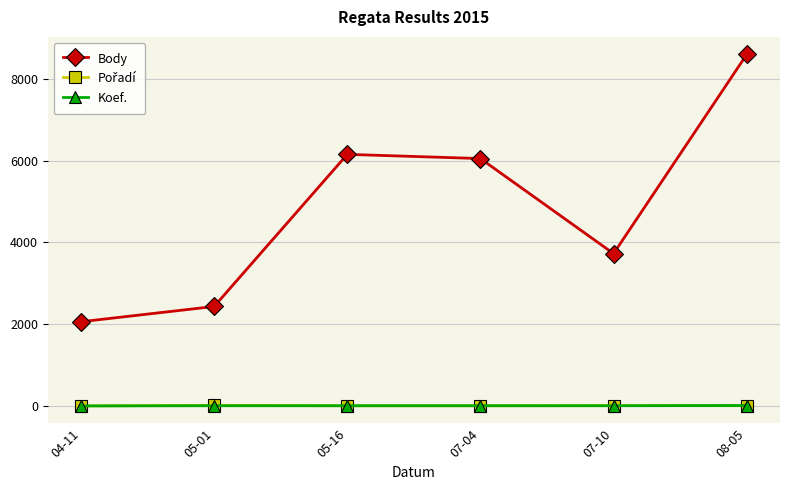

What is the label of the 5th point from the right?

05-01